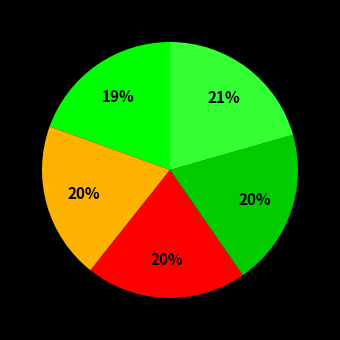

To the nearest percent, what is the average slice percentage?

20%